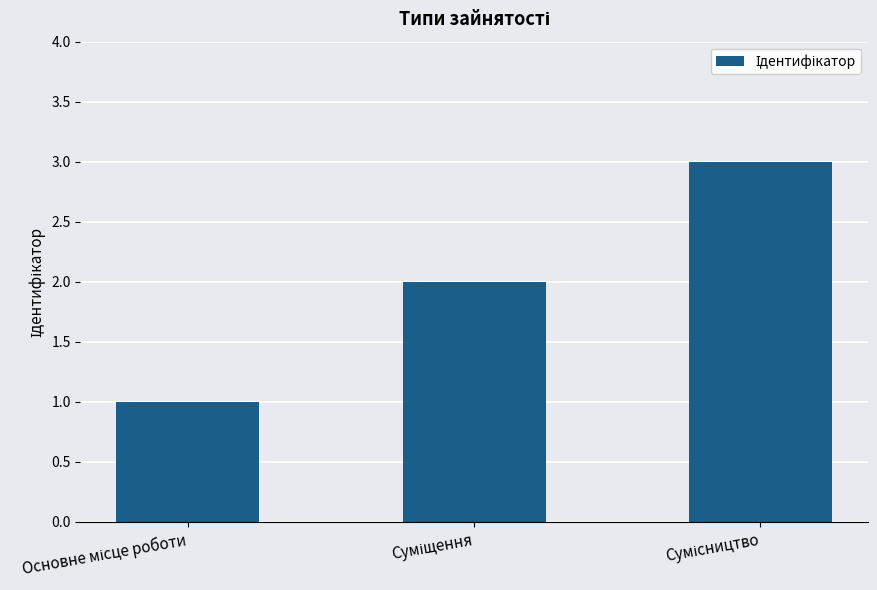

What is the difference between the maximum and minimum values?

2